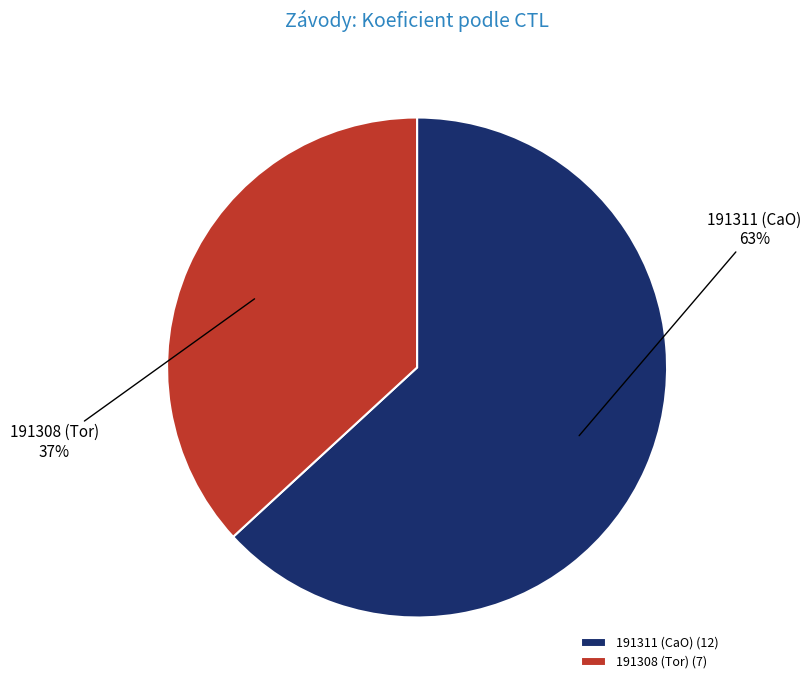

Which slice is the largest?

191311 (CaO)